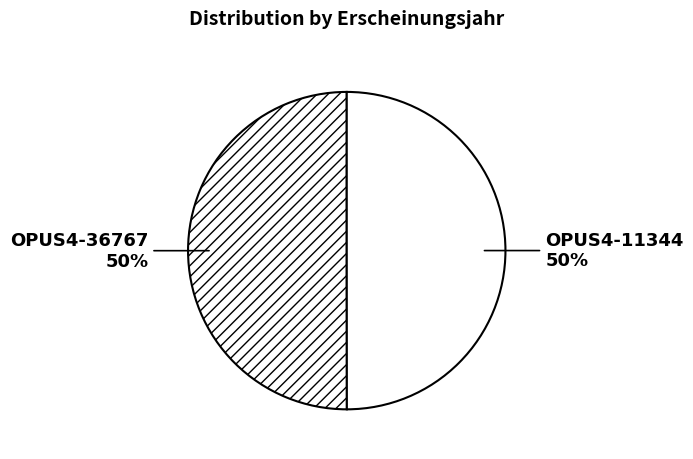

To the nearest percent, what percentage of the pie is OPUS4-11344?

50%